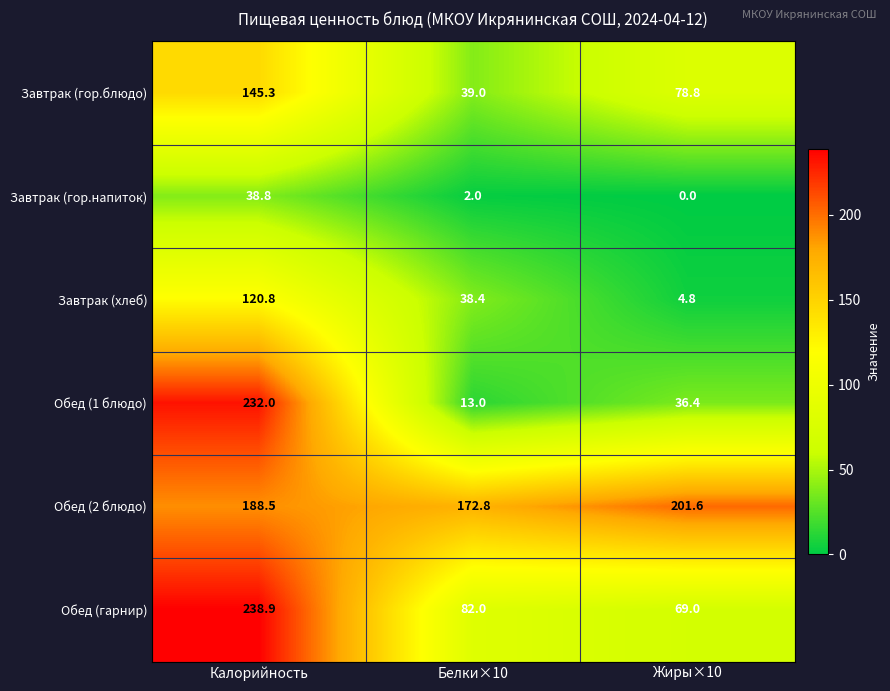

Where is Обед (1 блюдо) nearest to the value 122?

Жиры×10